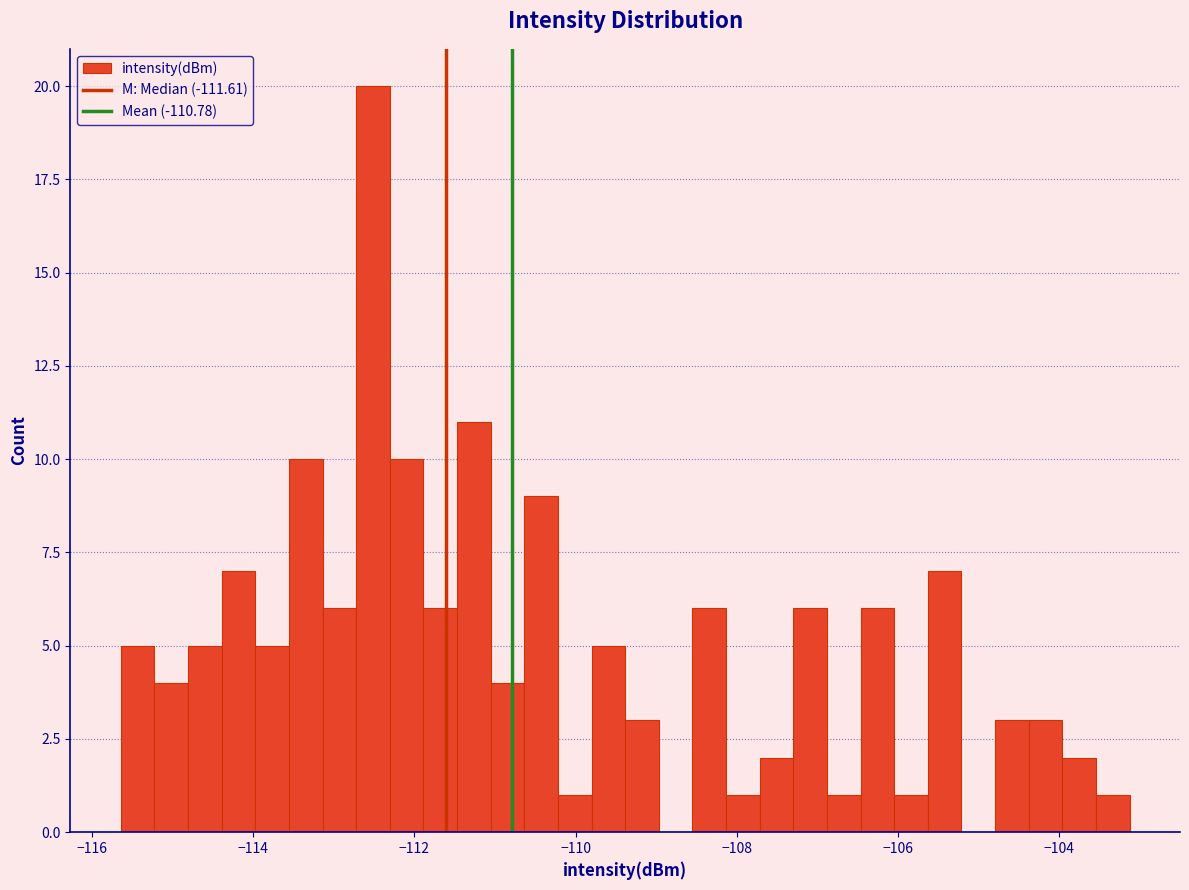

Read against the x-axis, roughly where is the centre of the tallest bar?

-112.6